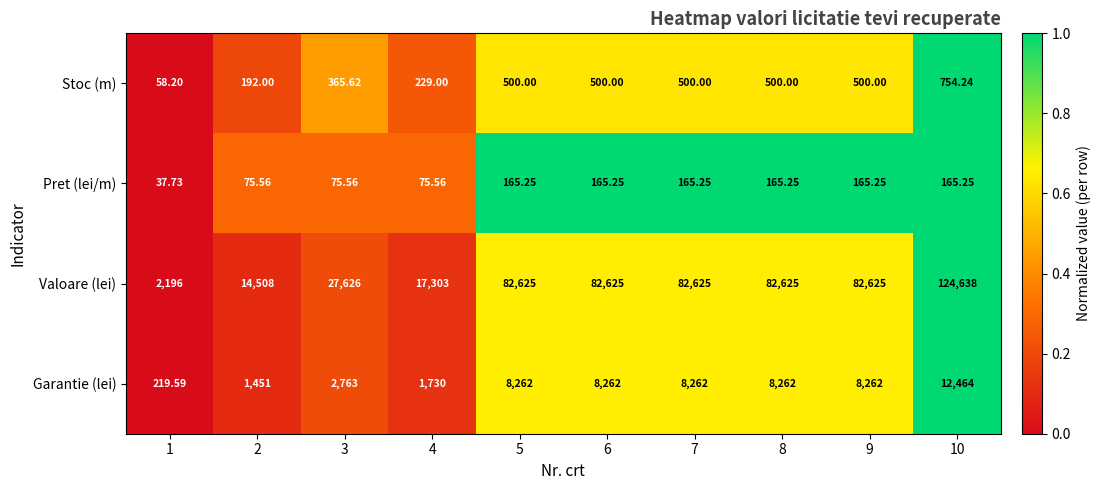

List the series in order of their peak value, highest first.

Valoare (lei), Garantie (lei), Stoc (m), Pret (lei/m)